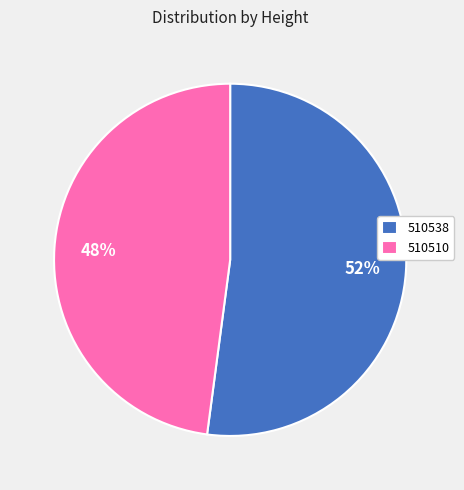

The 510538 slice represents 67% of the pie. True or false?

False